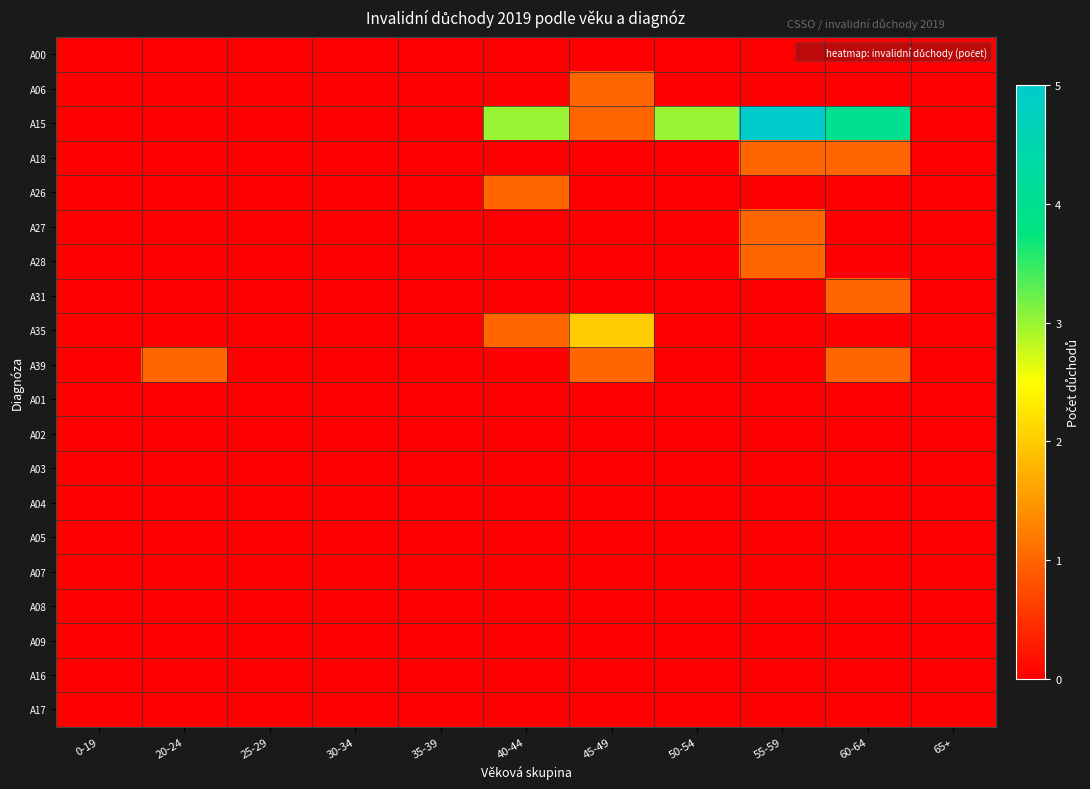

Rank the series at 20-24 from lowest to highest value.

A00, A06, A15, A18, A26, A27, A28, A31, A35, A01, A02, A03, A04, A05, A07, A08, A09, A16, A17, A39